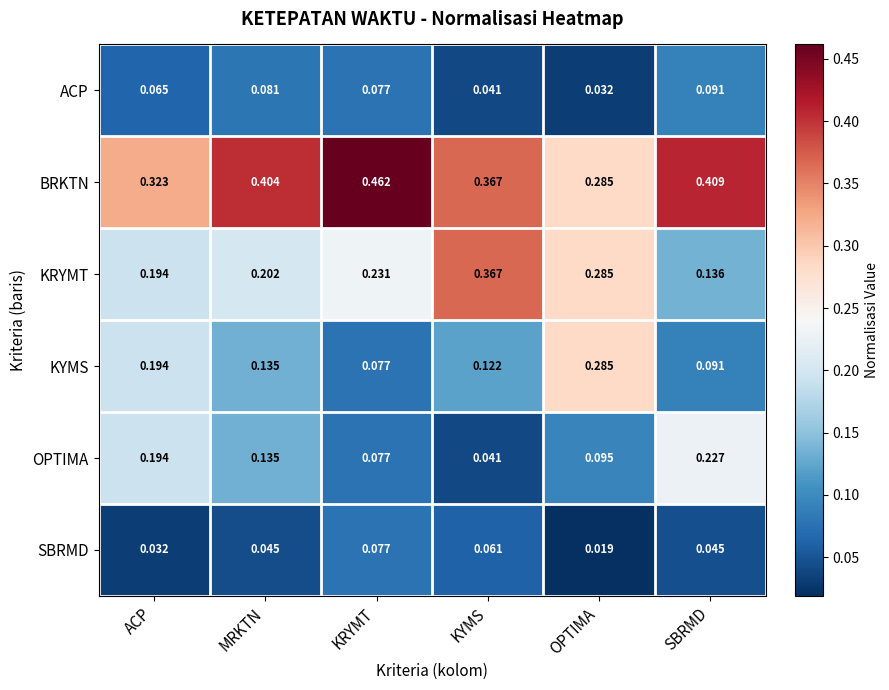

At which label is KRYMT closest to 0?

SBRMD